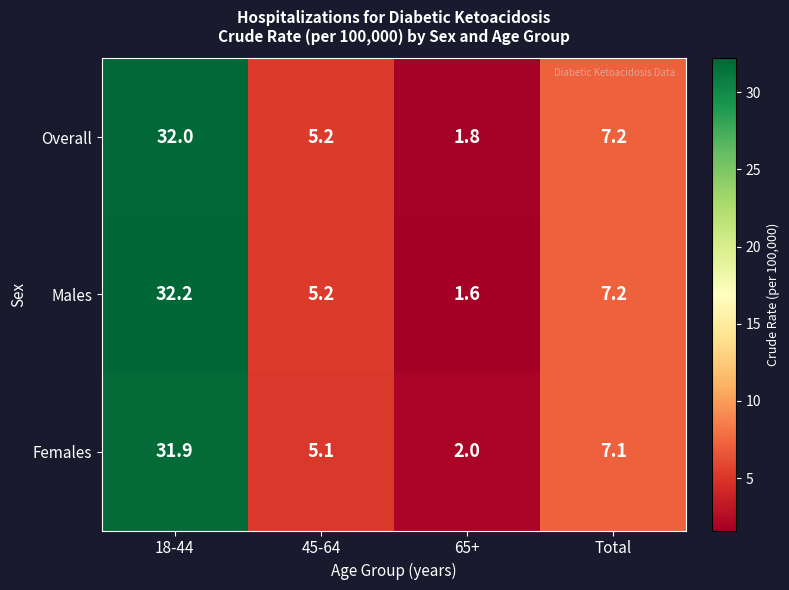

How many data points does each series have?

4